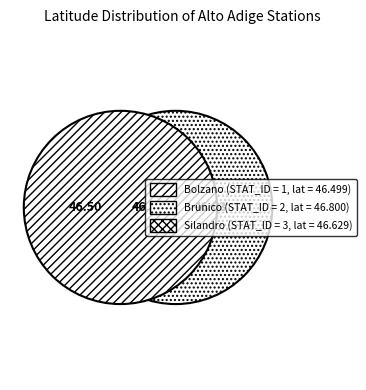

The 1 slice represents 33% of the pie. True or false?

True